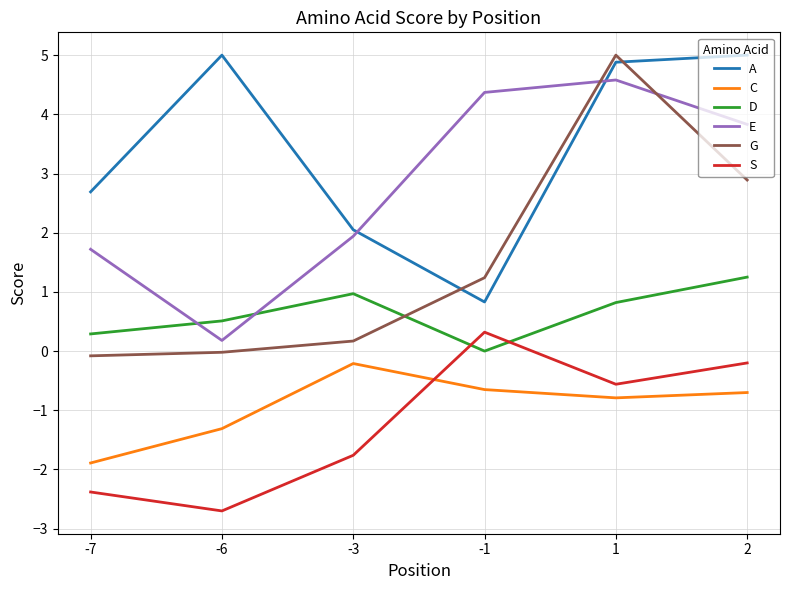

List the labels in order of S value, smallest first.

-6, -7, -3, 1, 2, -1